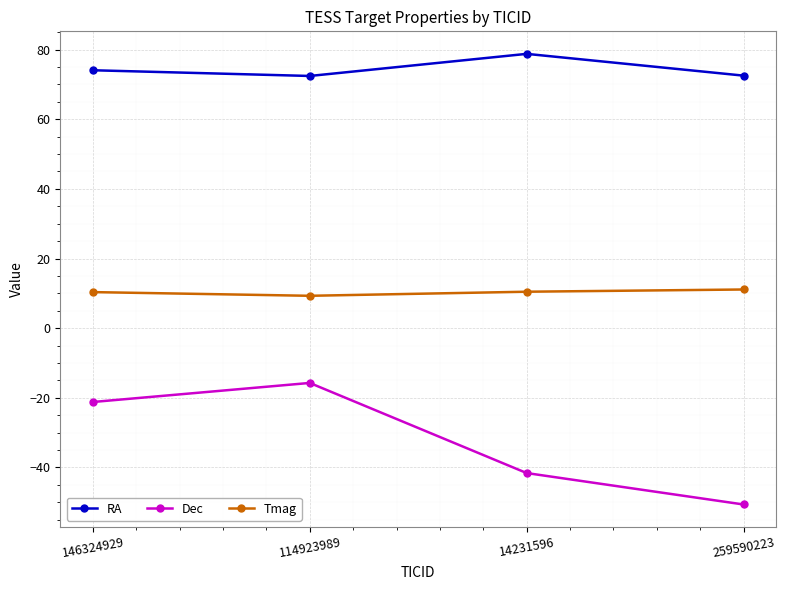

What is the difference between the maximum and minimum values in the RA series?

6.3